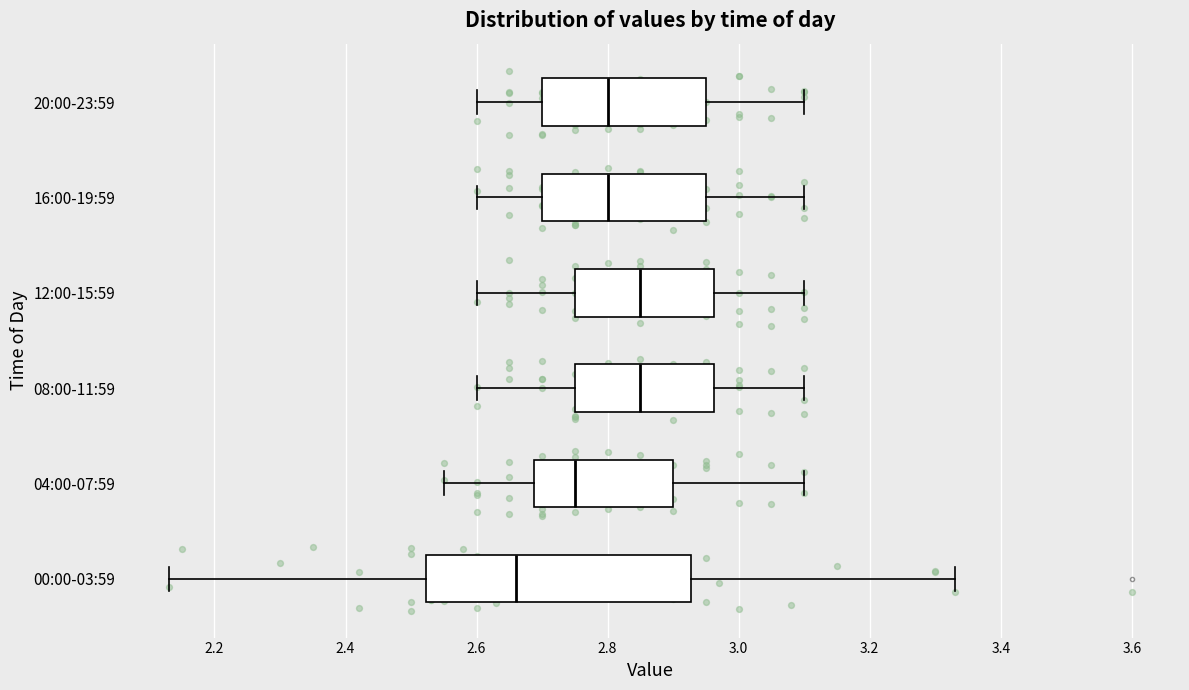

Reading bottom to top, read every box against the x-axis: the position of its median line, the range the box covers, and the ends of its whiskers. The values are not printed on the chart, so give them approximately, as read against the axis.

00:00-03:59: median 2.66, box 2.52 to 2.92, whiskers 2.14 to 3.34
04:00-07:59: median 2.76, box 2.68 to 2.90, whiskers 2.56 to 3.10
08:00-11:59: median 2.86, box 2.76 to 2.96, whiskers 2.60 to 3.10
12:00-15:59: median 2.86, box 2.76 to 2.96, whiskers 2.60 to 3.10
16:00-19:59: median 2.80, box 2.70 to 2.96, whiskers 2.60 to 3.10
20:00-23:59: median 2.80, box 2.70 to 2.96, whiskers 2.60 to 3.10